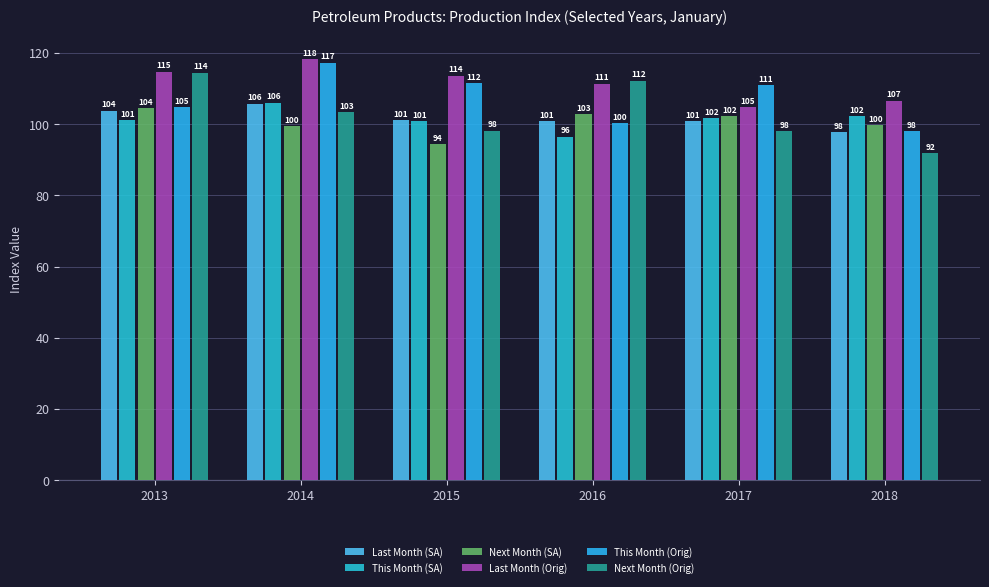

List the series in order of their peak value, highest first.

Last Month (Orig), This Month (Orig), Next Month (Orig), This Month (SA), Last Month (SA), Next Month (SA)